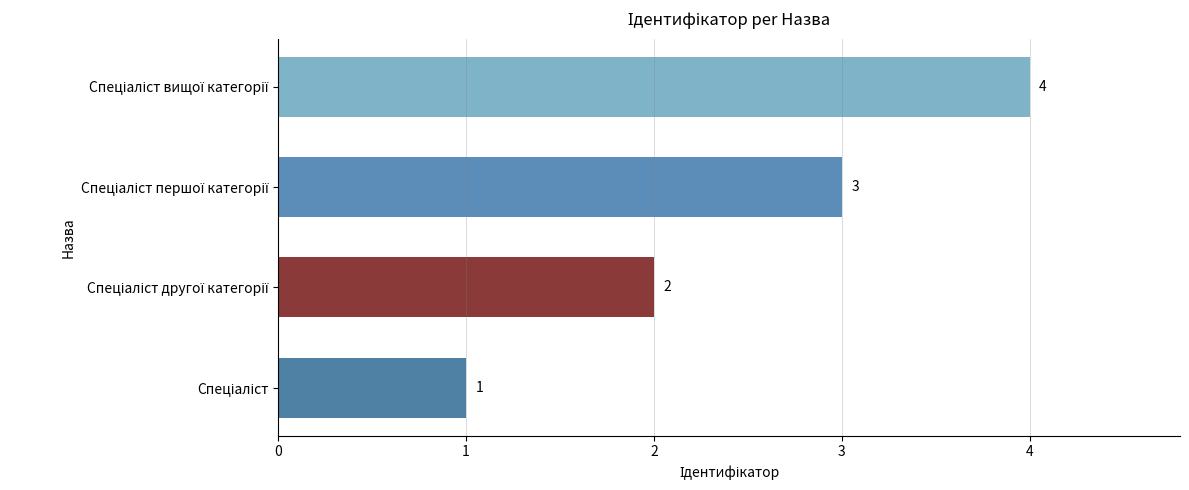

Count the number of data series in this chart.

1